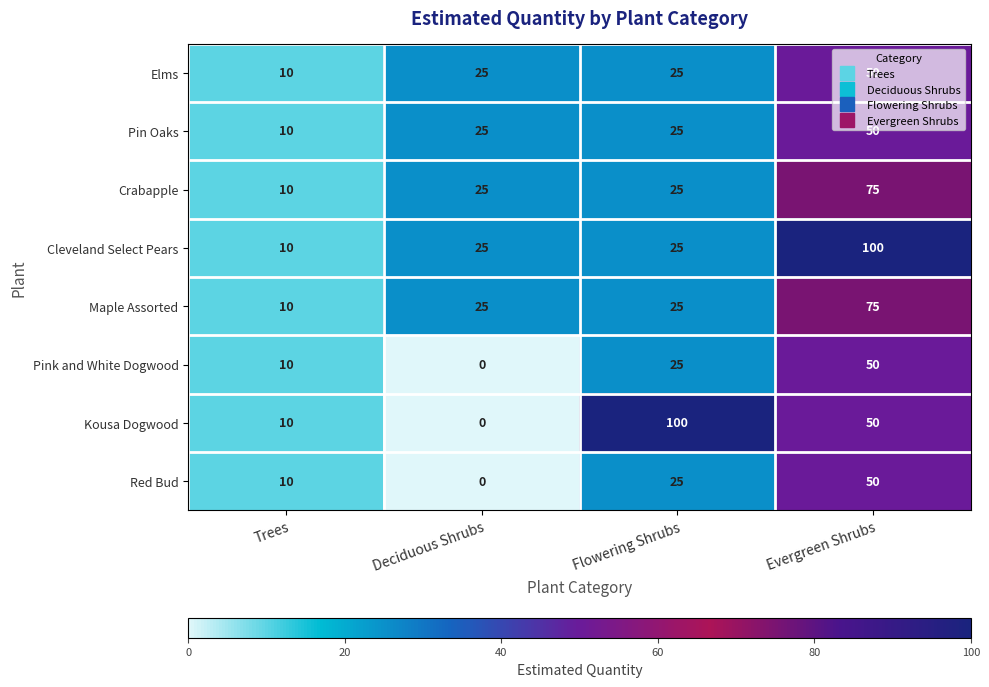

Which series changed the most between Deciduous Shrubs and Flowering Shrubs?

Kousa Dogwood